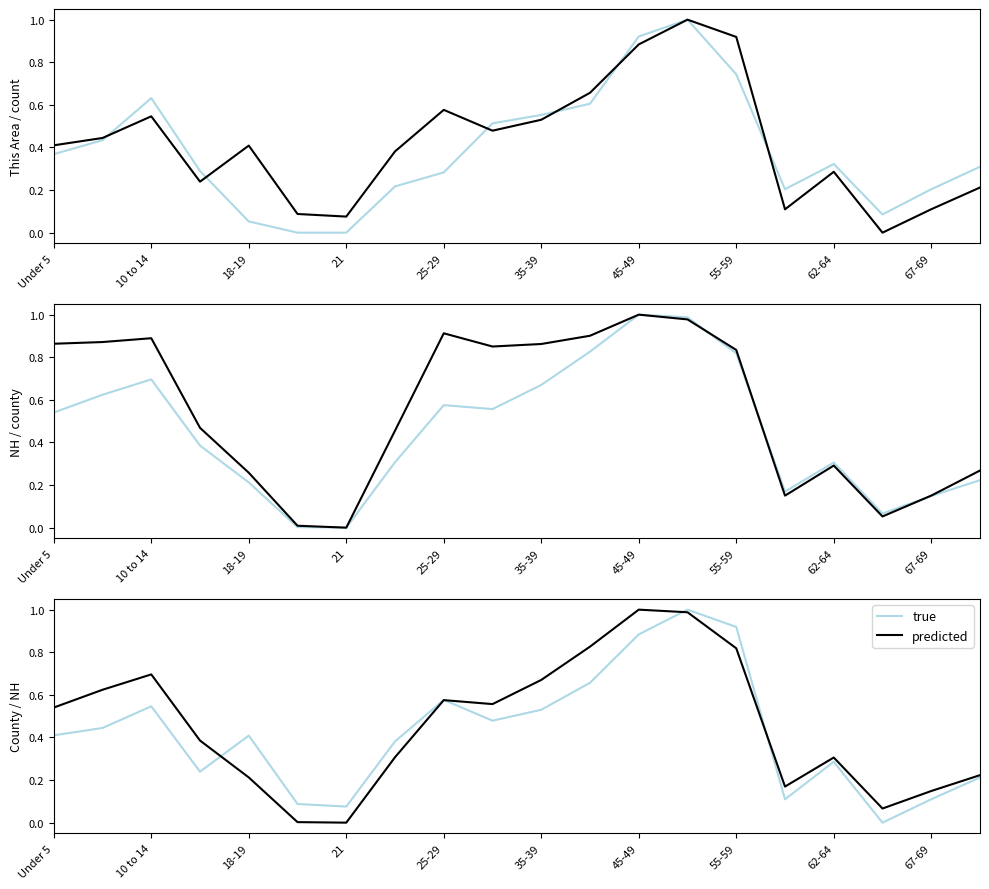

Reading left to right, what are all the values shown in this chart?

true: 0.4	0.4	0.5	0.2	0.4	0.1	0.1	0.4	0.6	0.5	0.5	0.7	0.9	1.0	0.9	0.1	0.3	0.0	0.1	0.2
predicted: 0.5	0.6	0.7	0.4	0.2	0.0	0.0	0.3	0.6	0.6	0.7	0.8	1.0	1.0	0.8	0.2	0.3	0.1	0.1	0.2